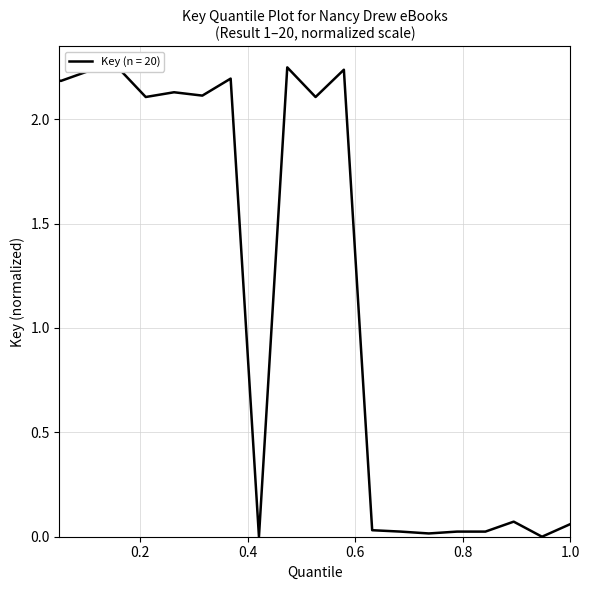

What is the value of the 3rd point from the left?

2.2